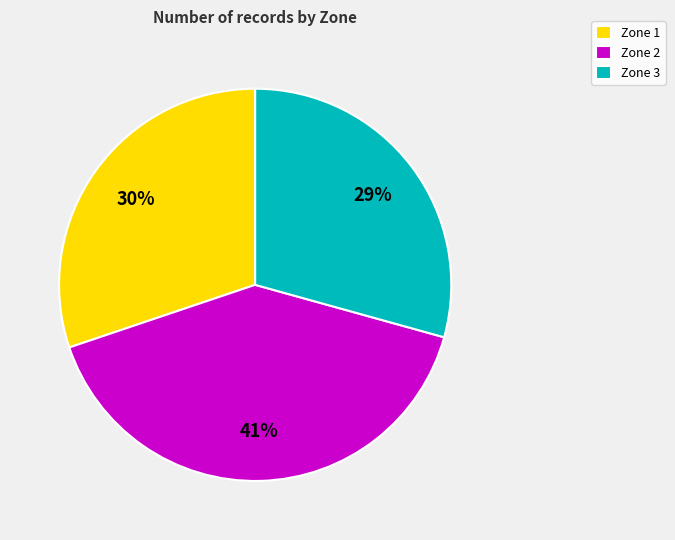

How many segments does this pie chart have?

3